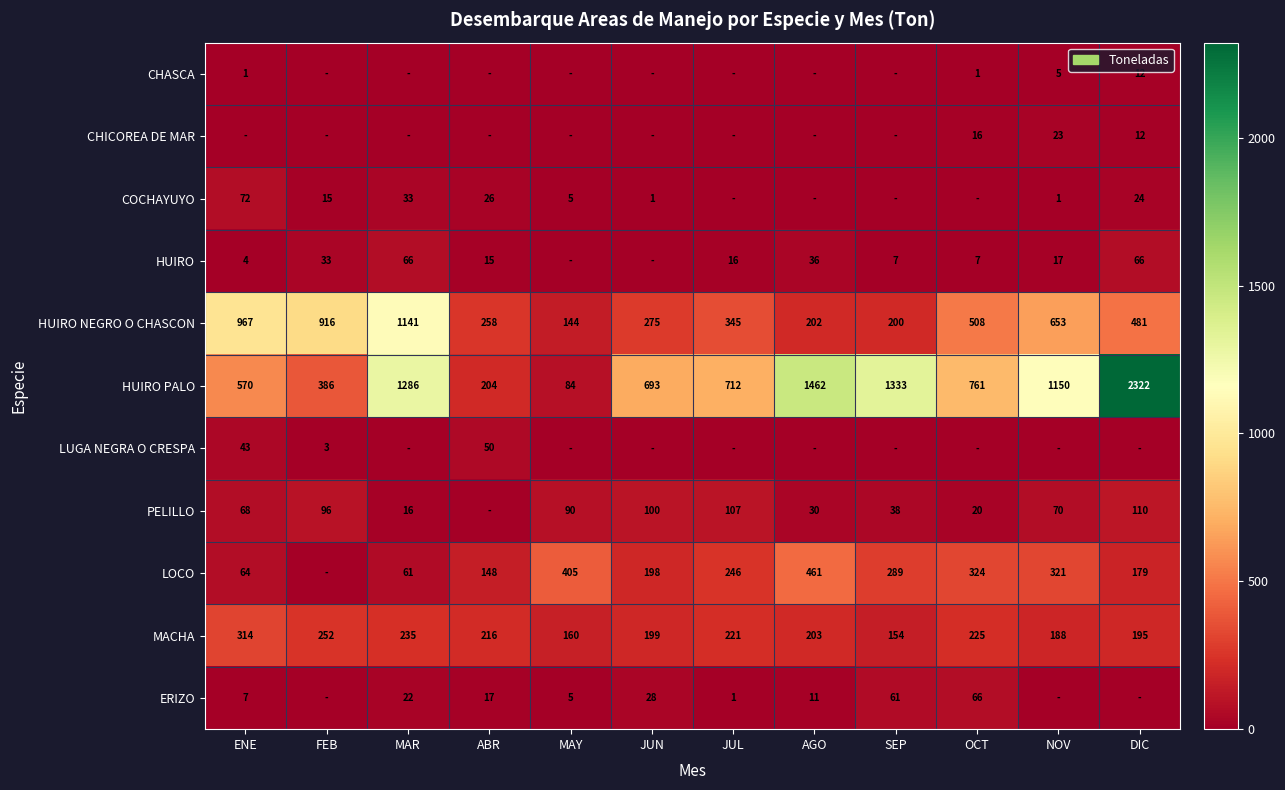

What is the total value across all series at FEB?

1701